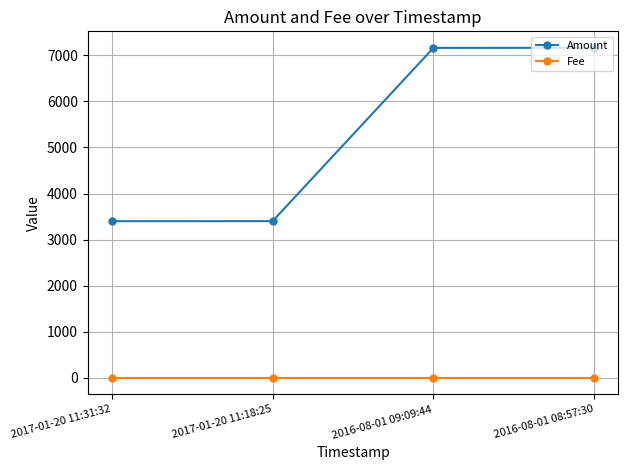

What is the label of the 1st point from the left?

2017-01-20 11:31:32